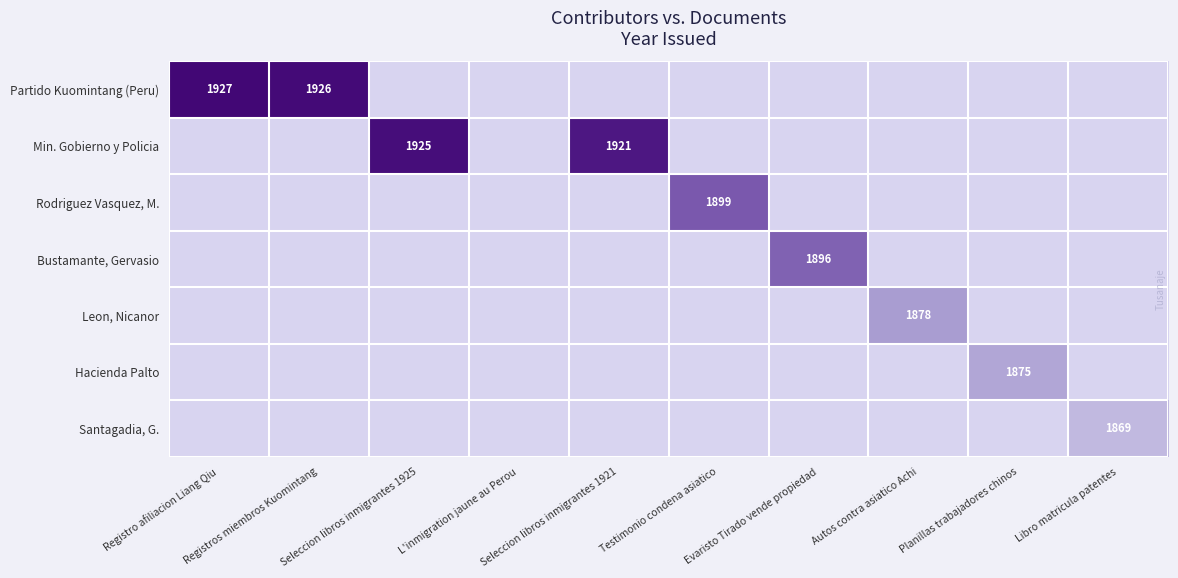

Which category has the highest value across all series?

Registro afiliacion Liang Qiu